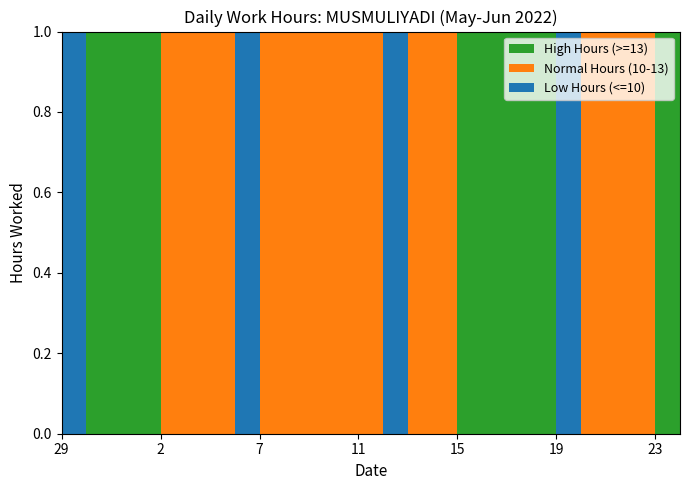

Reading left to right, list all the values displayed in this chart.

Low Hours (<=10): 29=9.8	30=0.0	31=0.0	1=0.0	2=0.0	3=0.0	4=0.0	5=9.8	7=0.0	8=0.0	9=0.0	10=0.0	11=0.0	12=9.7	13=0.0	14=0.0	15=0.0	16=0.0	17=0.0	18=0.0	19=9.8	20=0.0	21=0.0	22=0.0	23=0.0	24=0.0
Normal Hours (10-13): 29=0.0	30=0.0	31=0.0	1=0.0	2=11.3	3=11.4	4=11.3	5=0.0	7=11.3	8=11.3	9=11.3	10=11.3	11=11.3	12=0.0	13=11.3	14=11.3	15=0.0	16=0.0	17=0.0	18=0.0	19=0.0	20=11.2	21=11.3	22=11.2	23=0.0	24=0.0
High Hours (>=13): 29=0.0	30=14.3	31=14.3	1=14.3	2=0.0	3=0.0	4=0.0	5=0.0	7=0.0	8=0.0	9=0.0	10=0.0	11=0.0	12=0.0	13=0.0	14=0.0	15=14.2	16=14.3	17=14.1	18=14.3	19=0.0	20=0.0	21=0.0	22=0.0	23=14.3	24=23.9